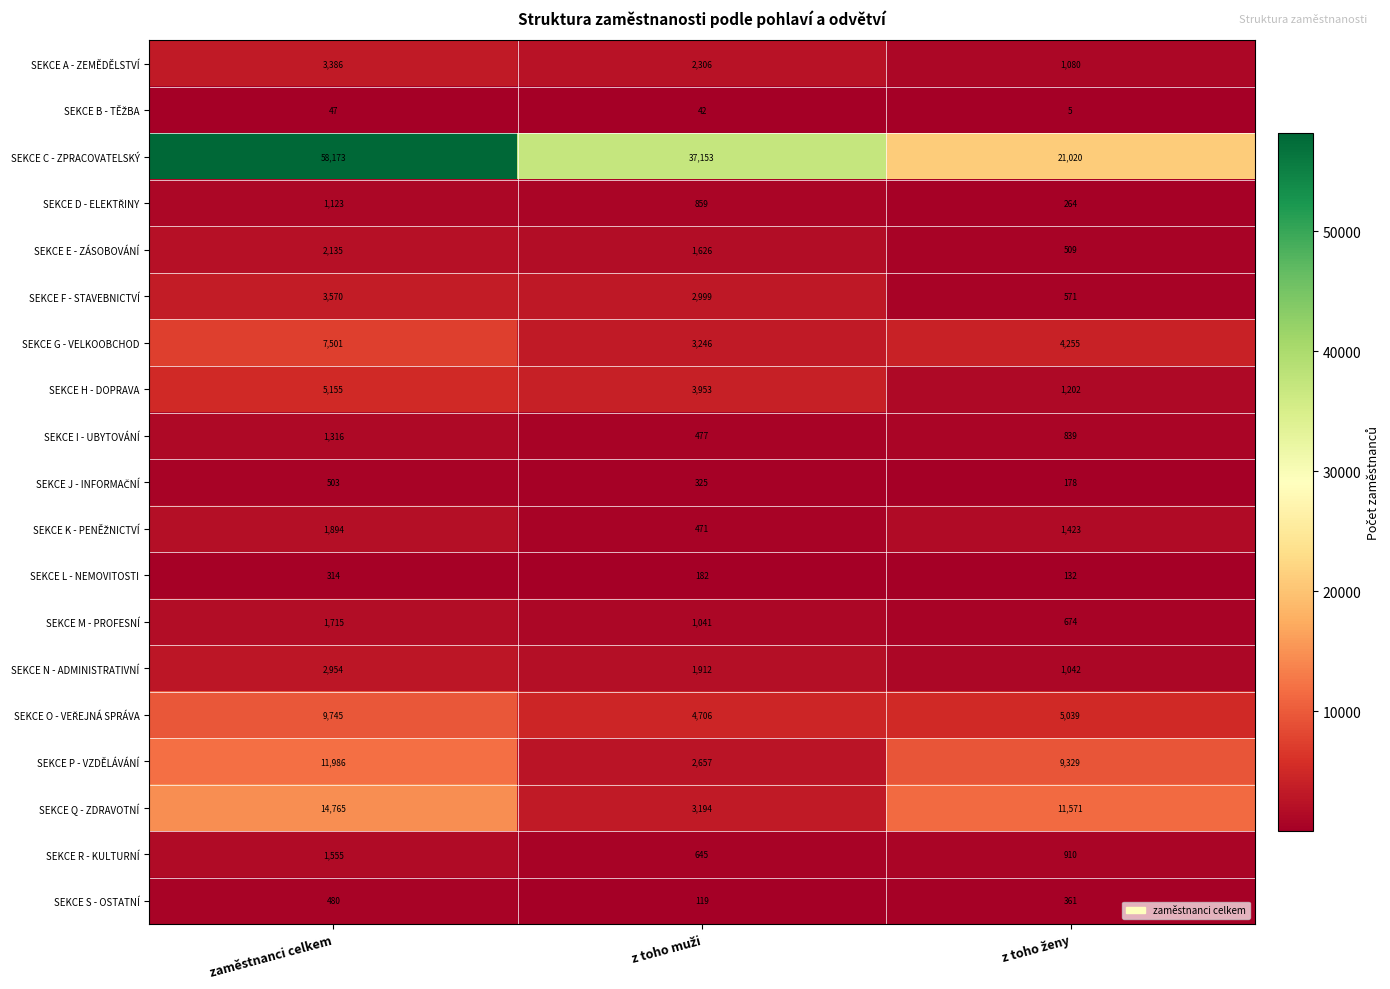

Which category has the highest value in the SEKCE M - PROFESNÍ series?

zaměstnanci celkem